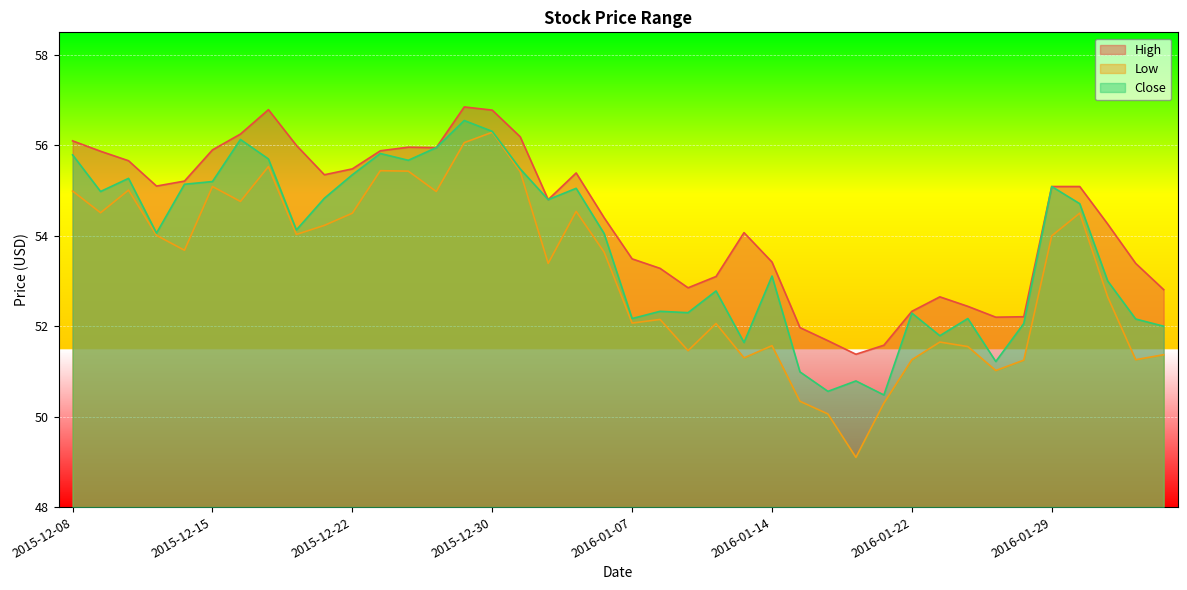

Which category has the lowest value across all series?

2016-01-20